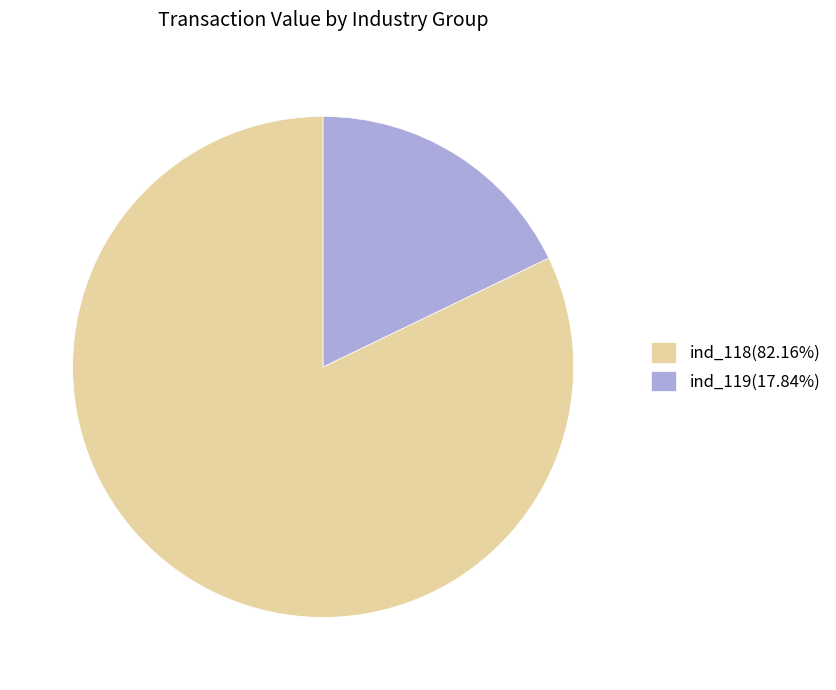

What is the ratio of the value at ind_118(82.16%) to the value at ind_119(17.84%)?

4.6